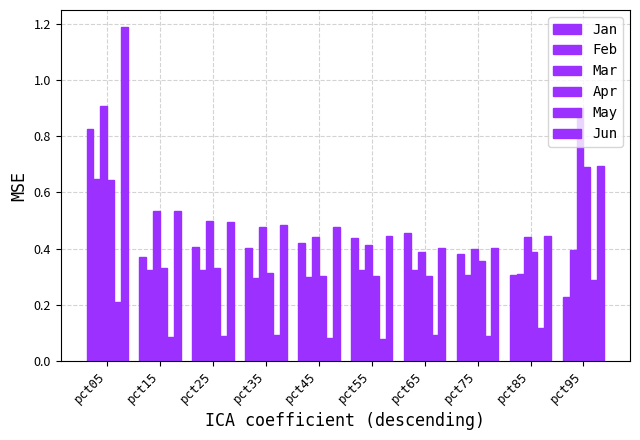

Which series has the widest spread of values?

Jun